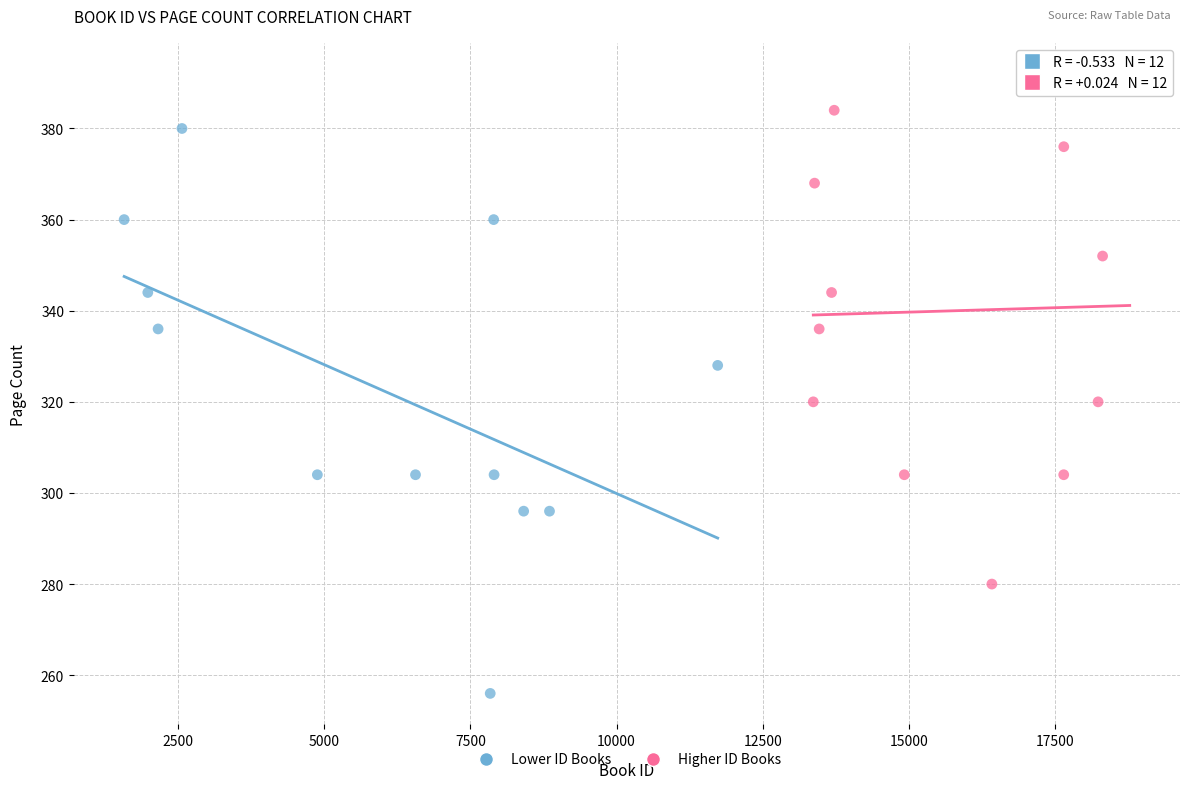

What are all the series names shown in the legend?

Lower ID Books, Higher ID Books